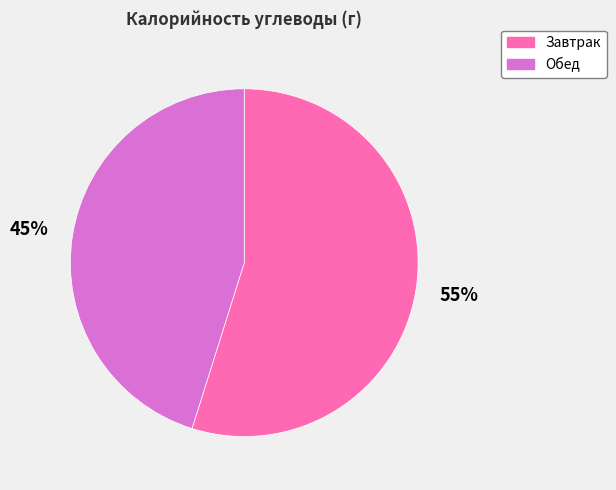

What percentage is the Обед slice, to the nearest percent?

45%